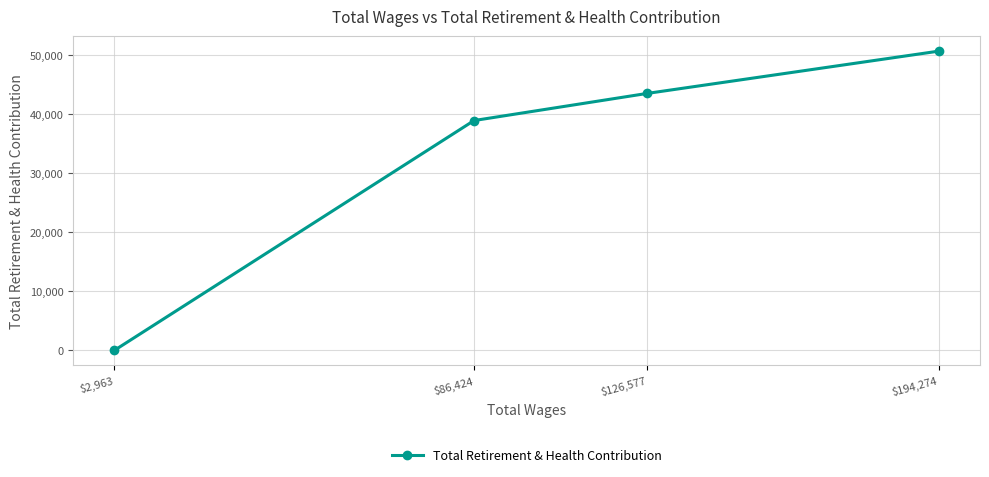

The chart shows a value of 38945 at $86,424. True or false?

True